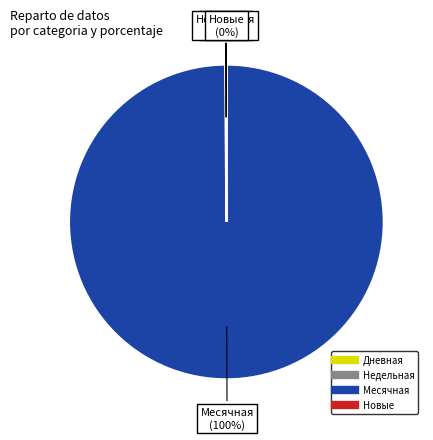

To the nearest percent, what is the average slice percentage?

25%